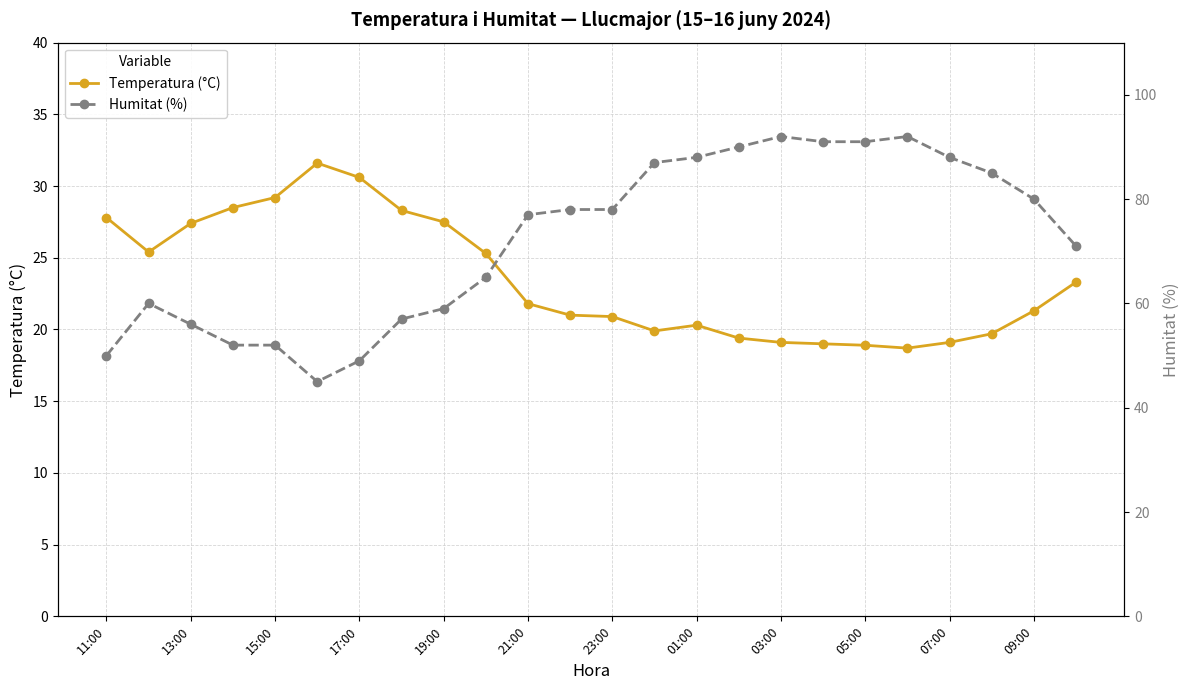

What is the lowest value of the Humitat (%) series?

45.0